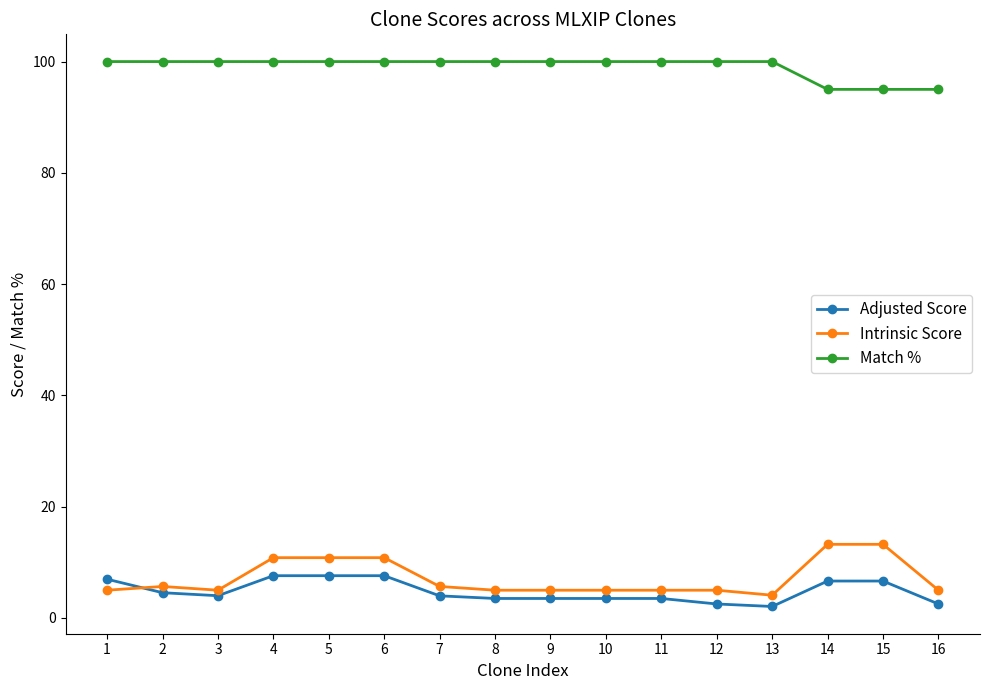

True or false: Match % and Adjusted Score cross at least once.

False